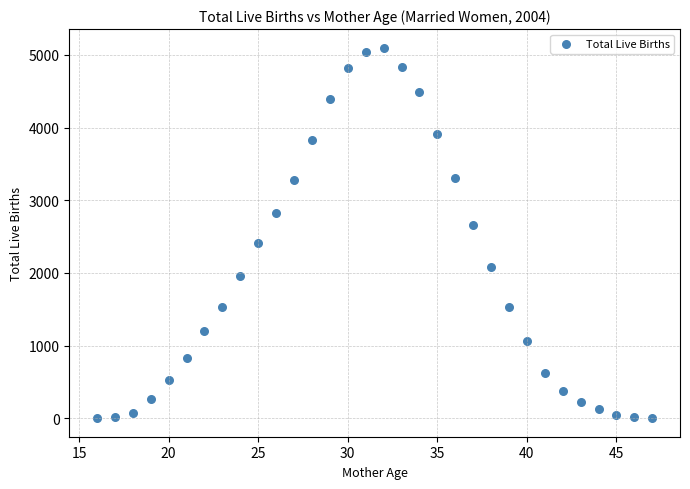

What is the range of Y values (max minus min)?

5099